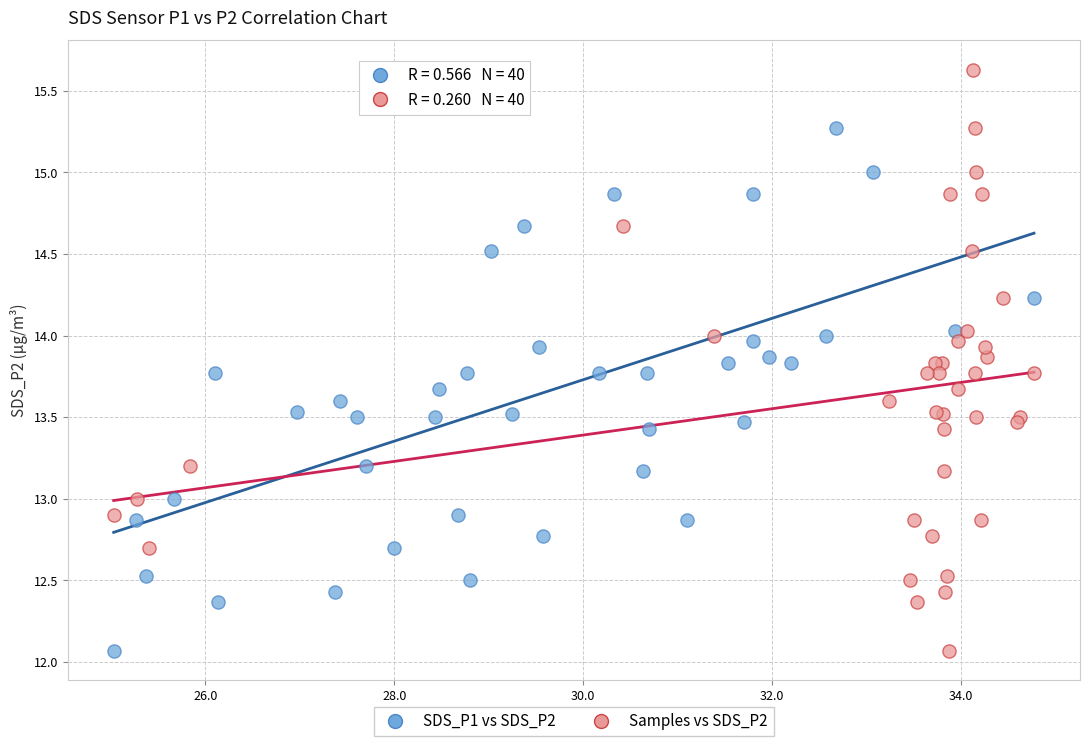

What are all the series names shown in the legend?

SDS_P1 vs SDS_P2, Samples vs SDS_P2